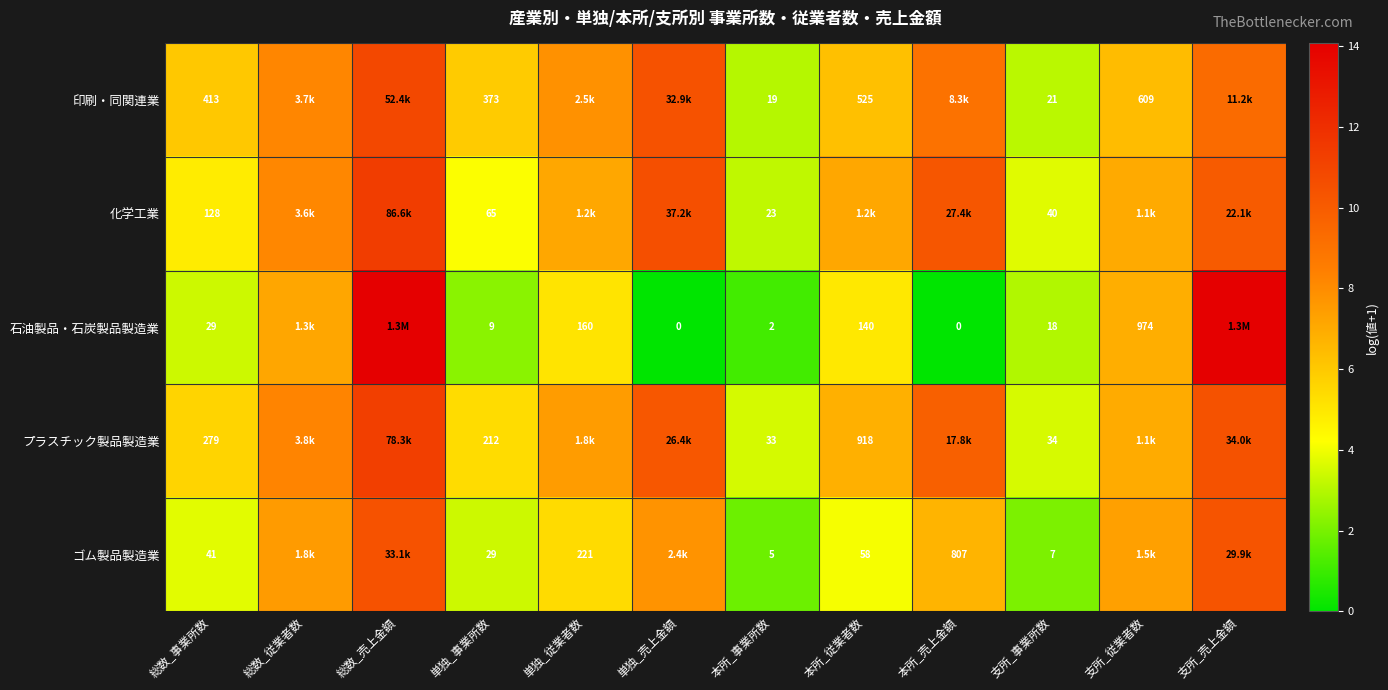

Between 総数_事業所数 and 支所_事業所数, which series saw the biggest shift?

印刷・同関連業